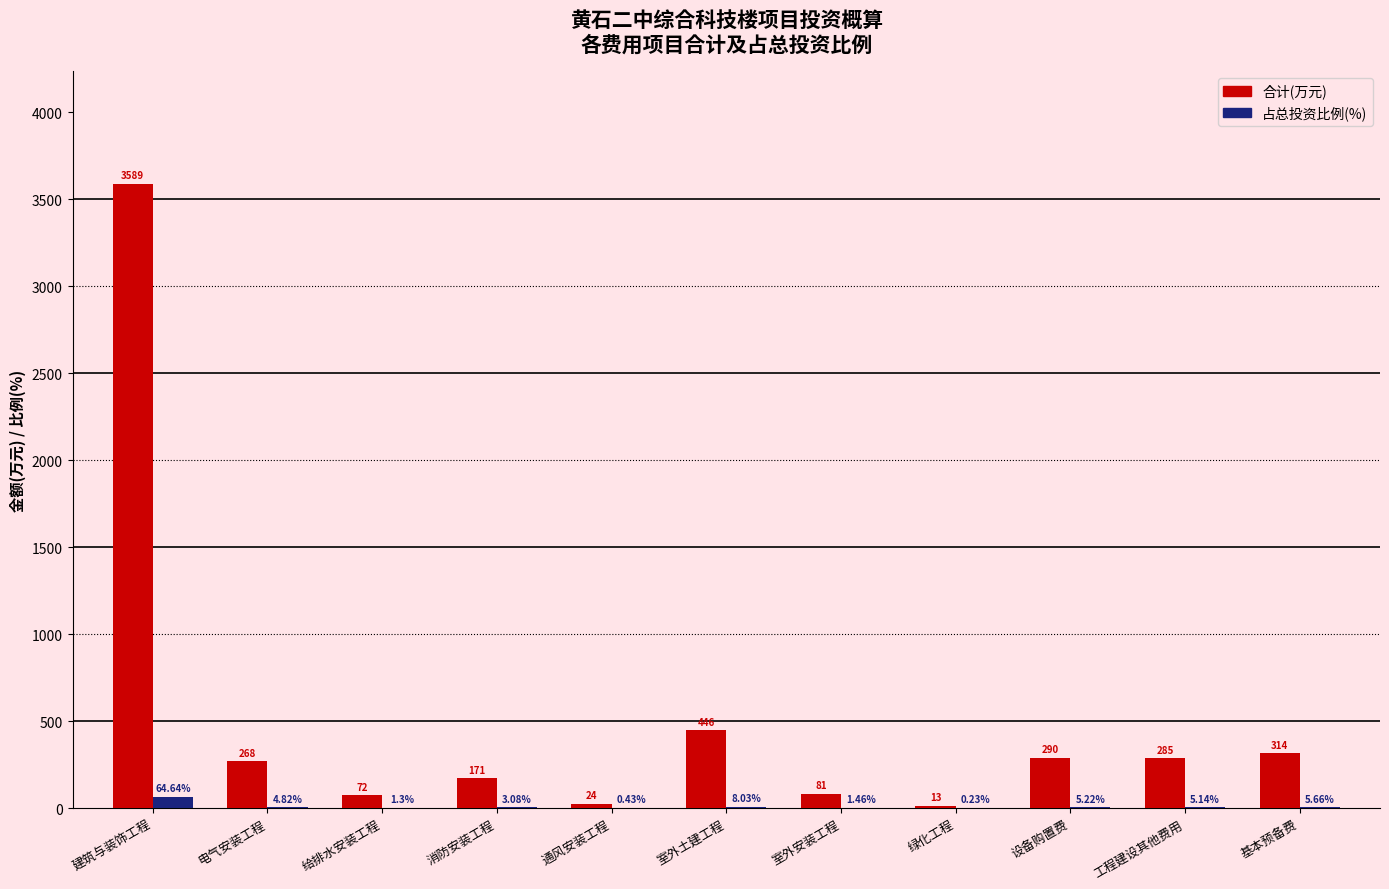

At which category does the chart reach its peak across all series?

建筑与装饰工程